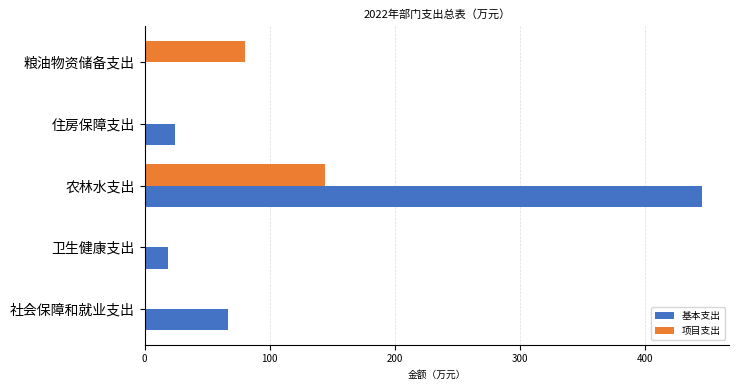

Between 卫生健康支出 and 粮油物资储备支出, which series saw the biggest shift?

项目支出